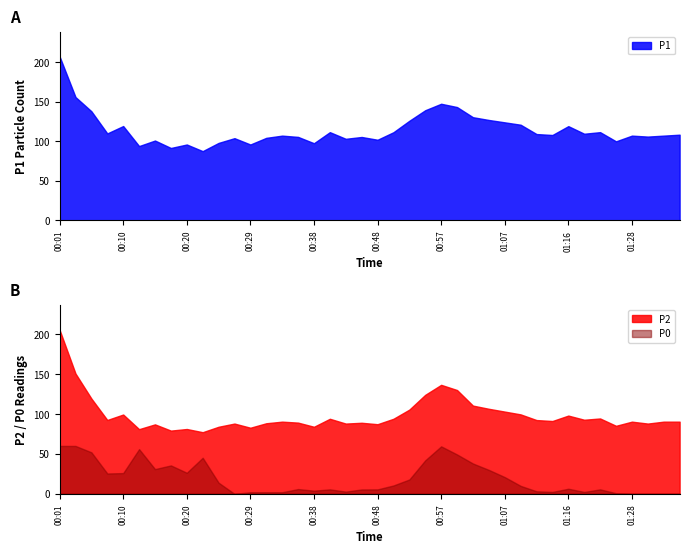

What is the value of the P1 point at the 34th from the left?

109.6